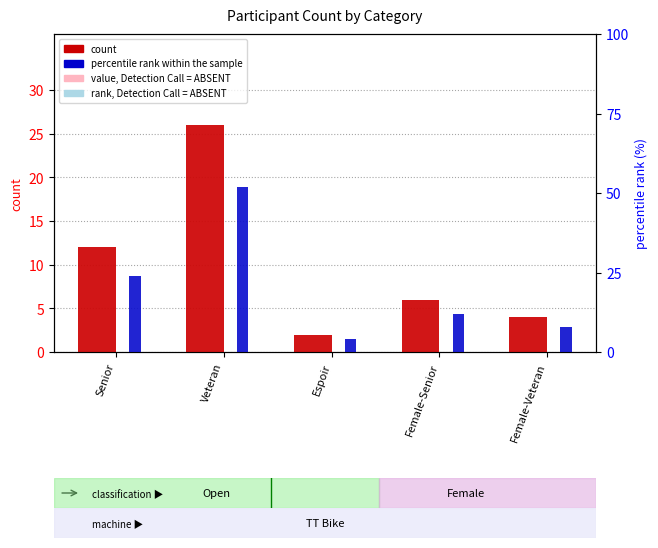

What is the label of the 5th bar from the right?

Senior